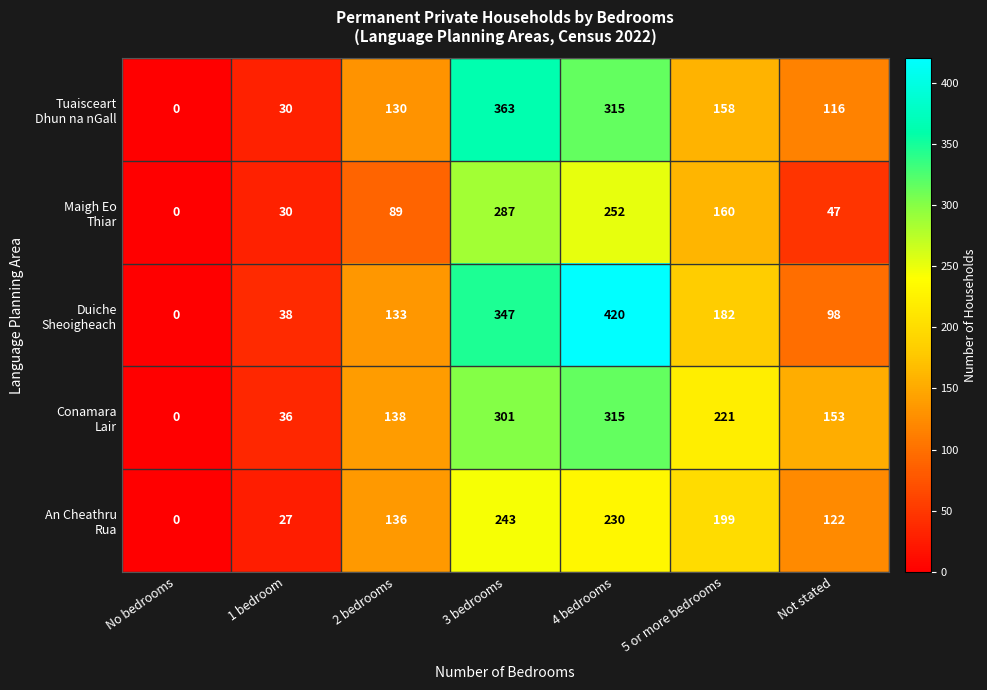

Which category has the highest value across all series?

4 bedrooms